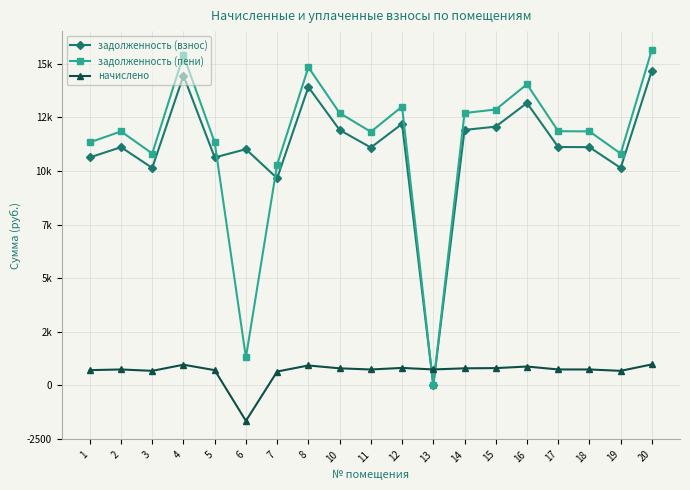

Does the chart have visible grid lines?

Yes